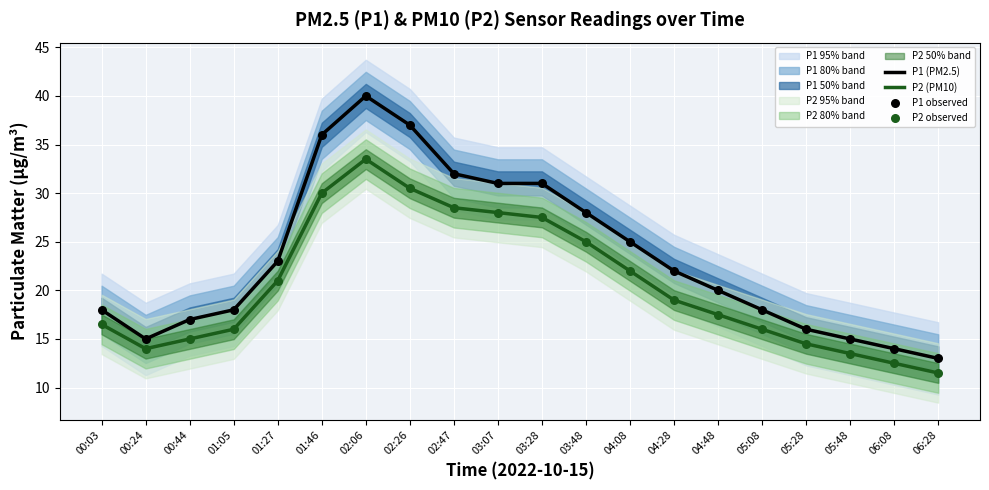

Which series has the largest Y range (max minus min)?

P1 (PM2.5)